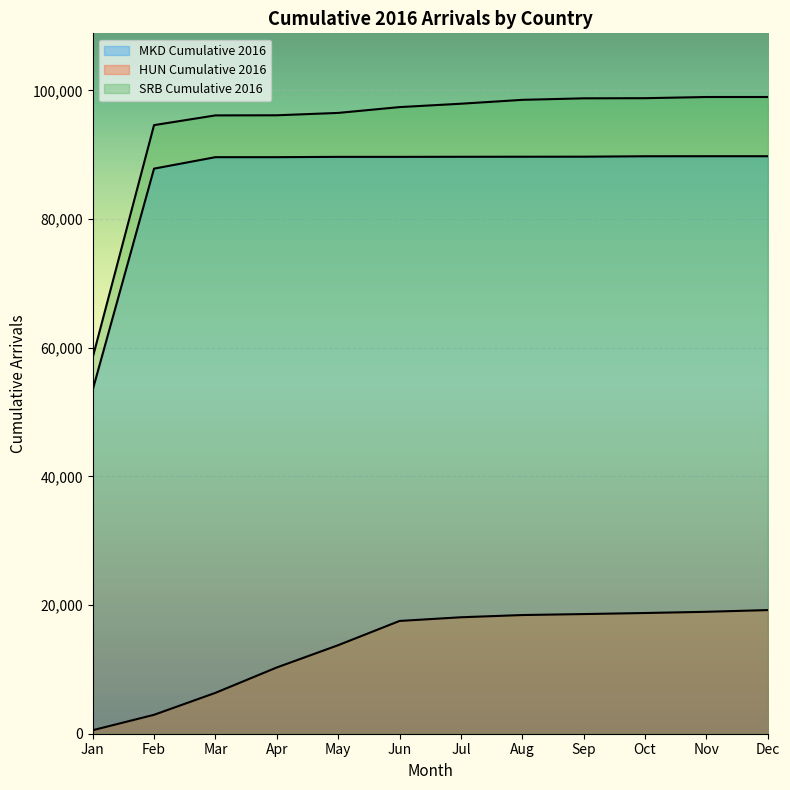

Reading left to right, transcribe all the data shown in this chart.

MKD Cumulative 2016: Jan=53436	Feb=87840	Mar=89623	Apr=89623	May=89670	Jun=89670	Jul=89682	Aug=89691	Sep=89698	Oct=89764	Nov=89771	Dec=89771
HUN Cumulative 2016: Jan=543	Feb=2941	Mar=6353	Apr=10299	May=13762	Jun=17530	Jul=18103	Aug=18449	Sep=18601	Oct=18765	Nov=18954	Dec=19221
SRB Cumulative 2016: Jan=58464	Feb=94605	Mar=96117	Apr=96135	May=96502	Jun=97406	Jul=97931	Aug=98534	Sep=98770	Oct=98792	Nov=98975	Dec=98975